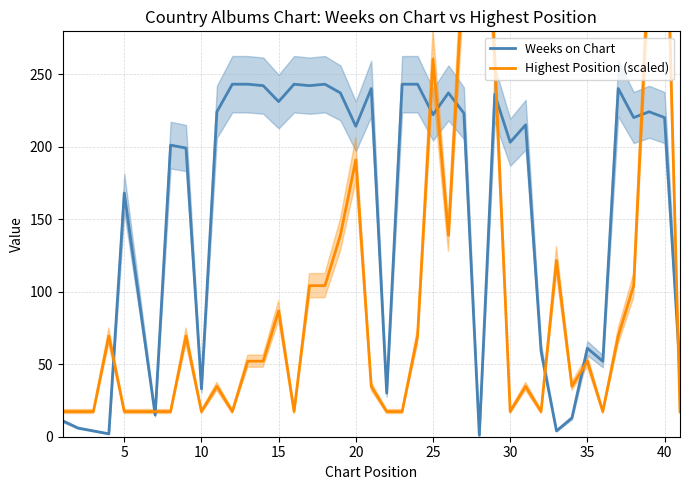

What is the average value of the Highest Position (scaled) series?

97.6